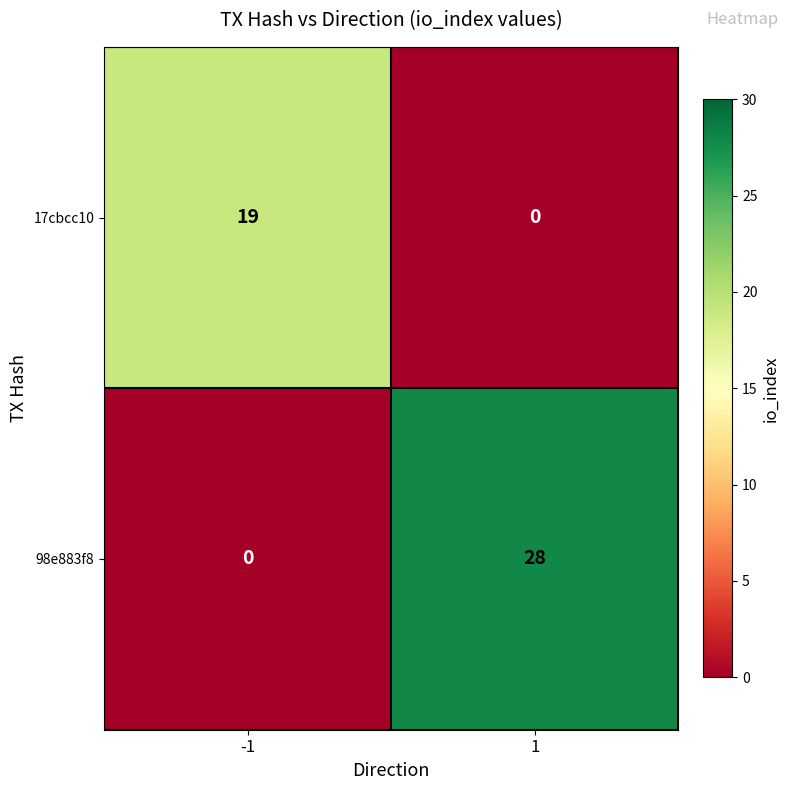

Is the value of 17cbcc10 at -1 greater than the value of 98e883f8 at 1?

No